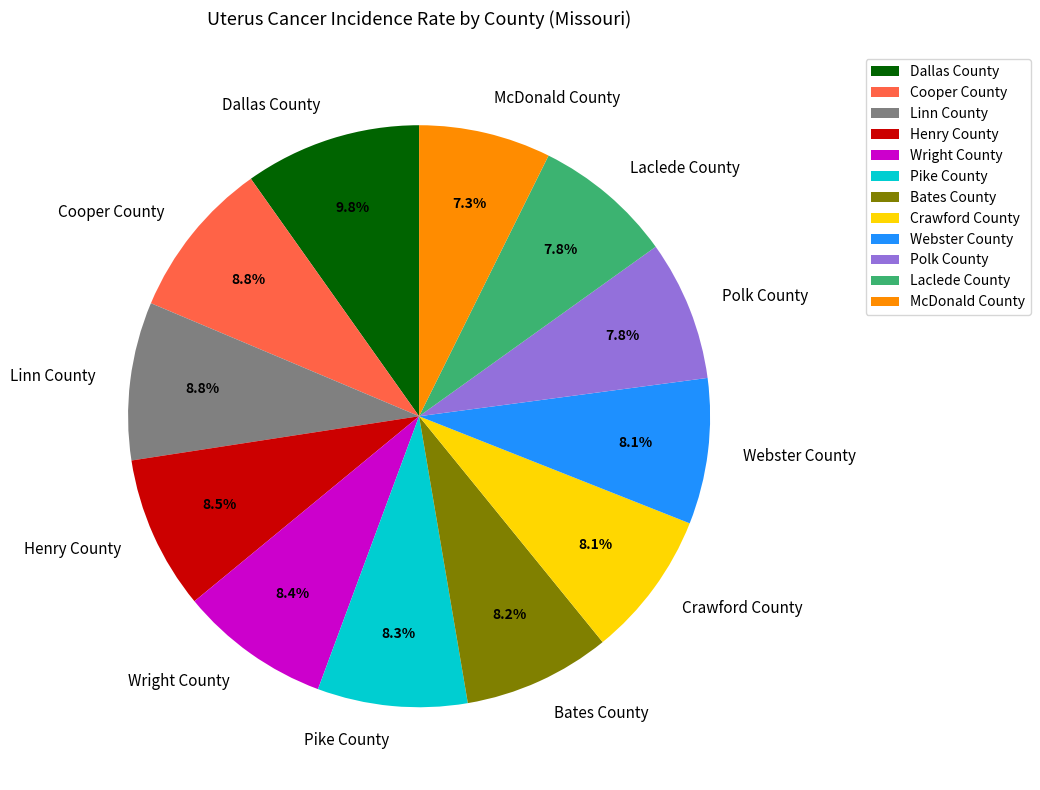

Between Laclede County and Pike County, which is larger?

Pike County